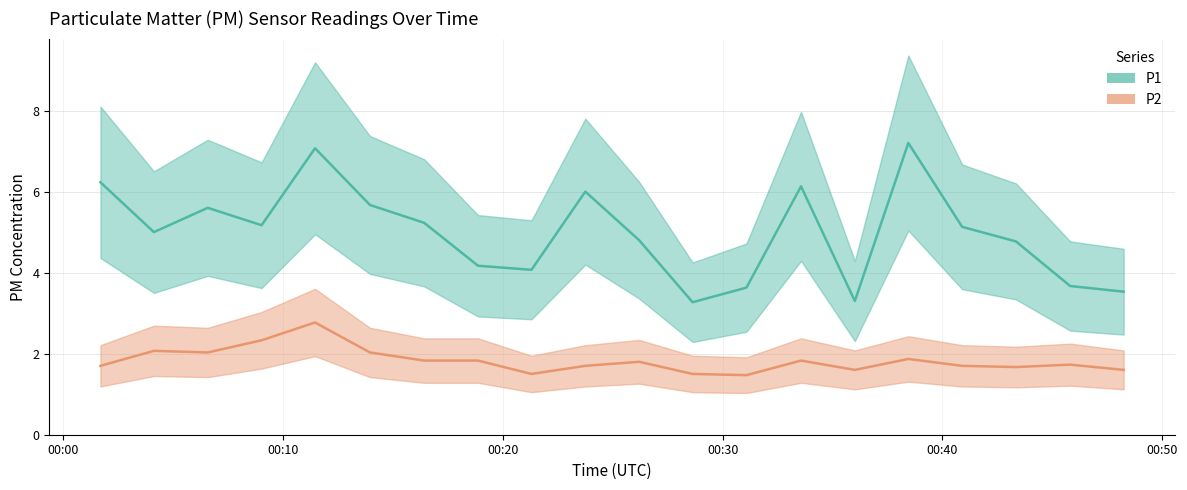

What is the label of the 4th point from the right?

08:00